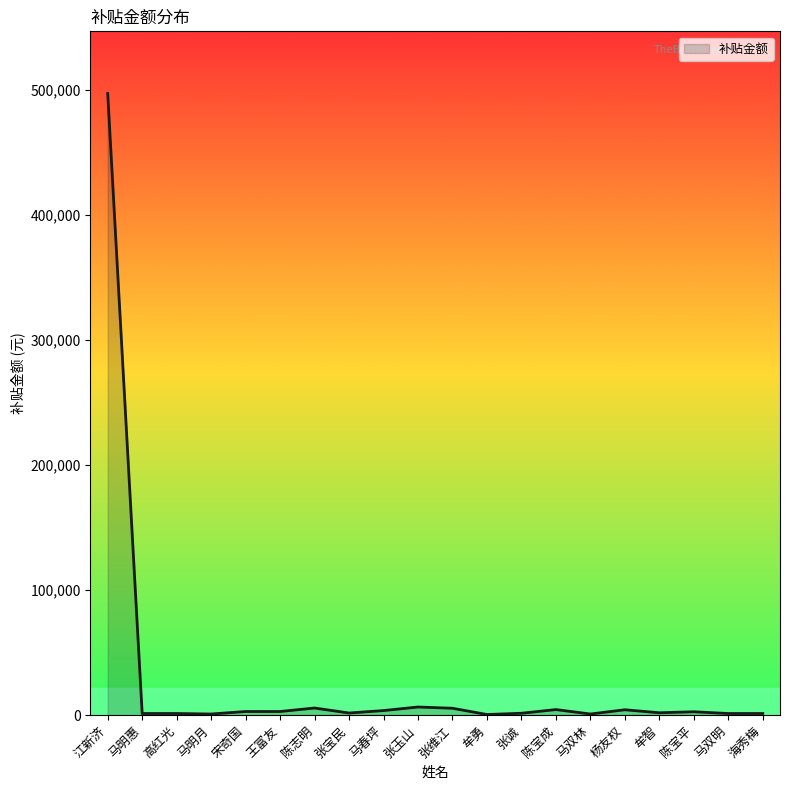

What is the approximate value at 牟智, to the nearest 10?

1800